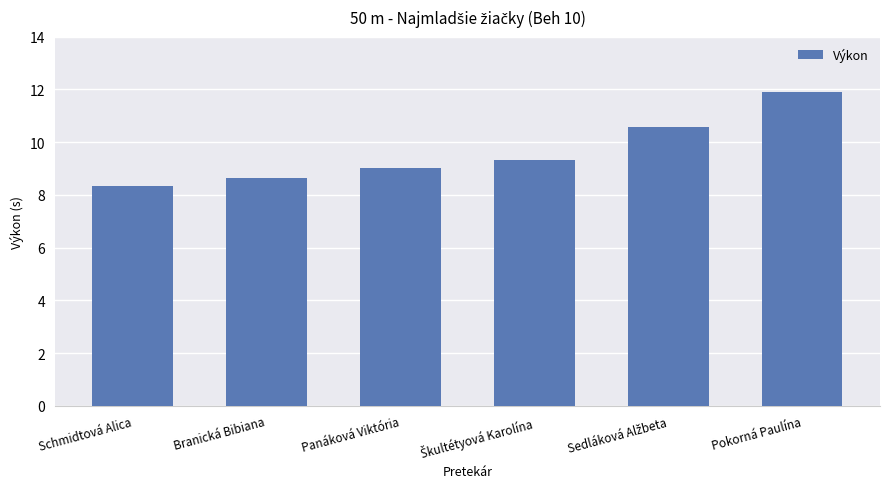

What is the greatest value displayed?

11.9